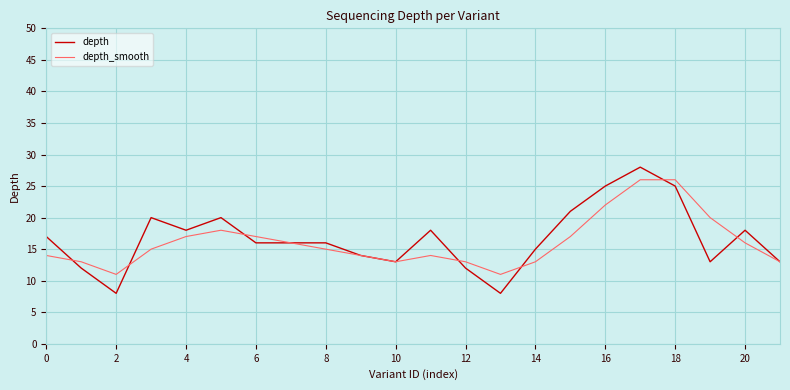

Rank the series by their maximum value, from highest to lowest.

depth, depth_smooth